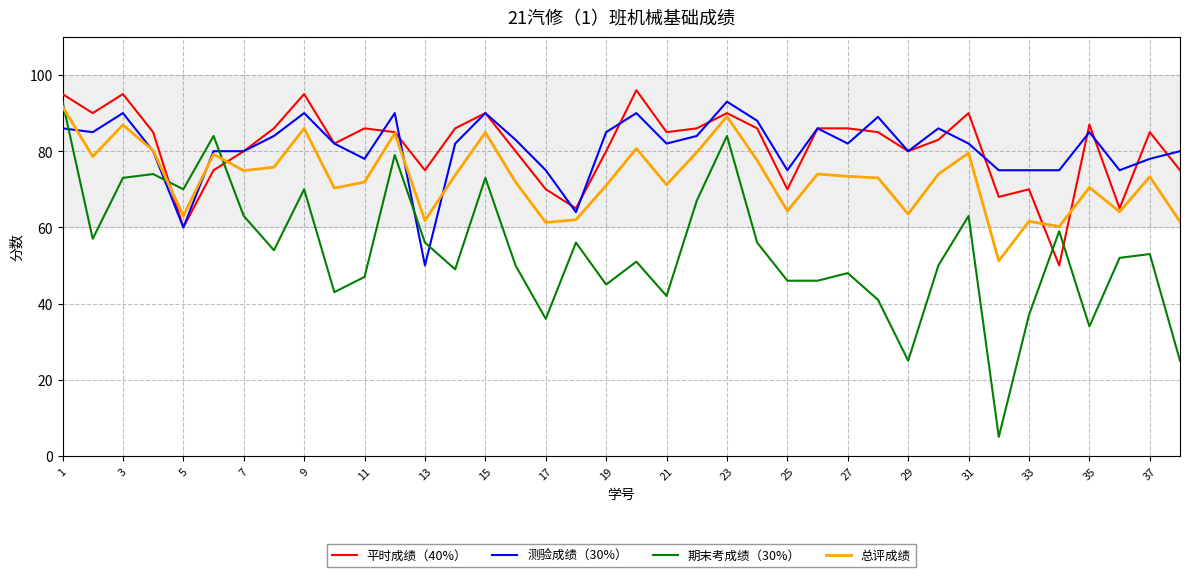

In 总评成绩, how many points are lower than both neighbors (excluding endpoints)?

12